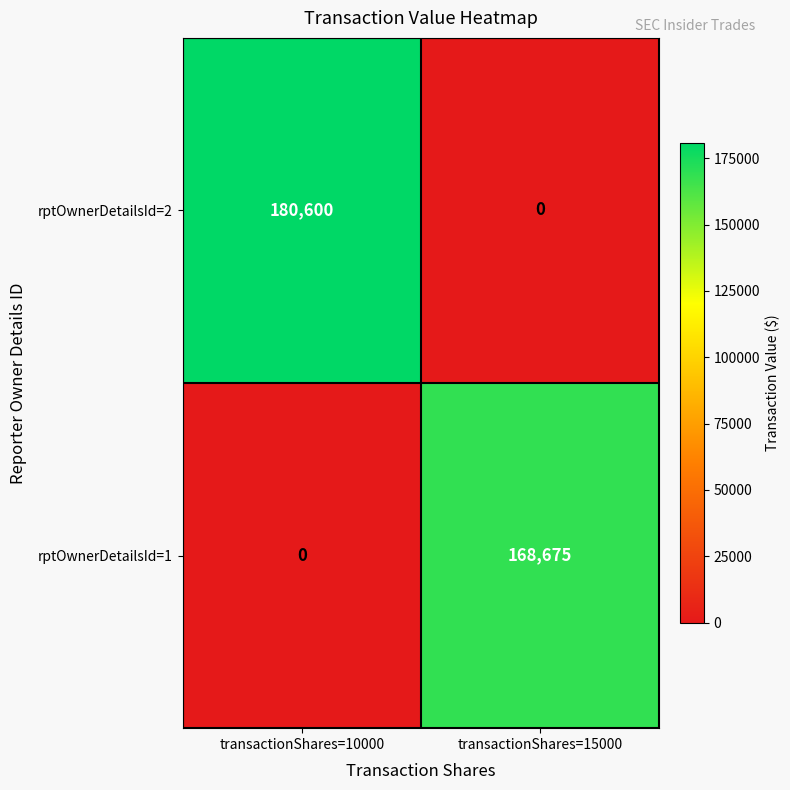

List the labels in order of rptOwnerDetailsId=1 value, smallest first.

transactionShares=10000, transactionShares=15000